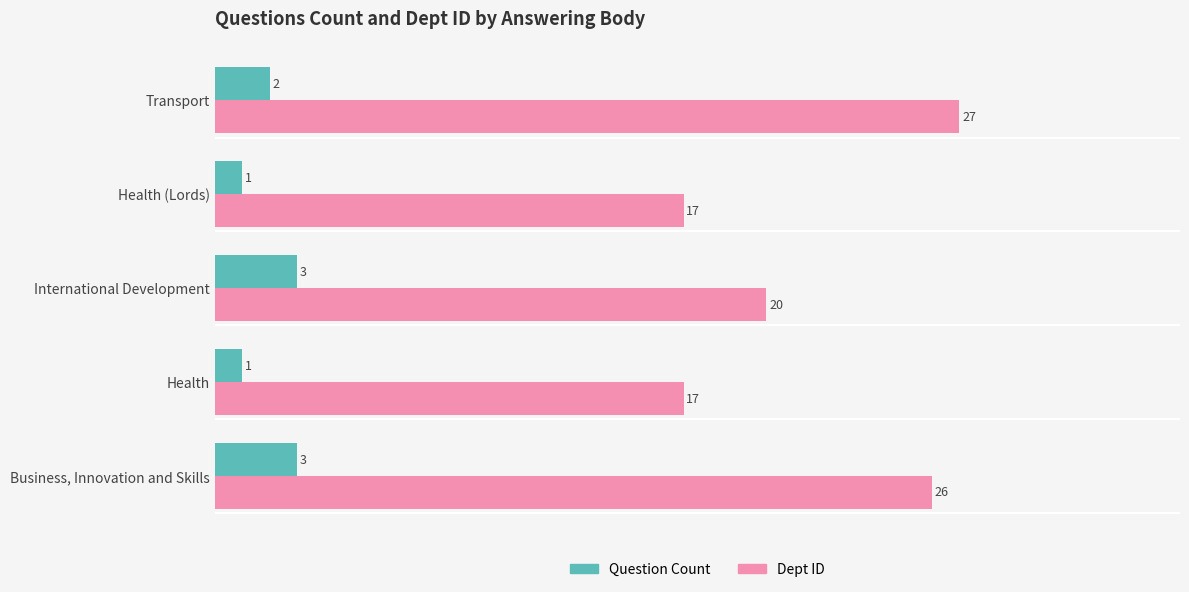

Where is Dept ID nearest to the value 22?

International Development